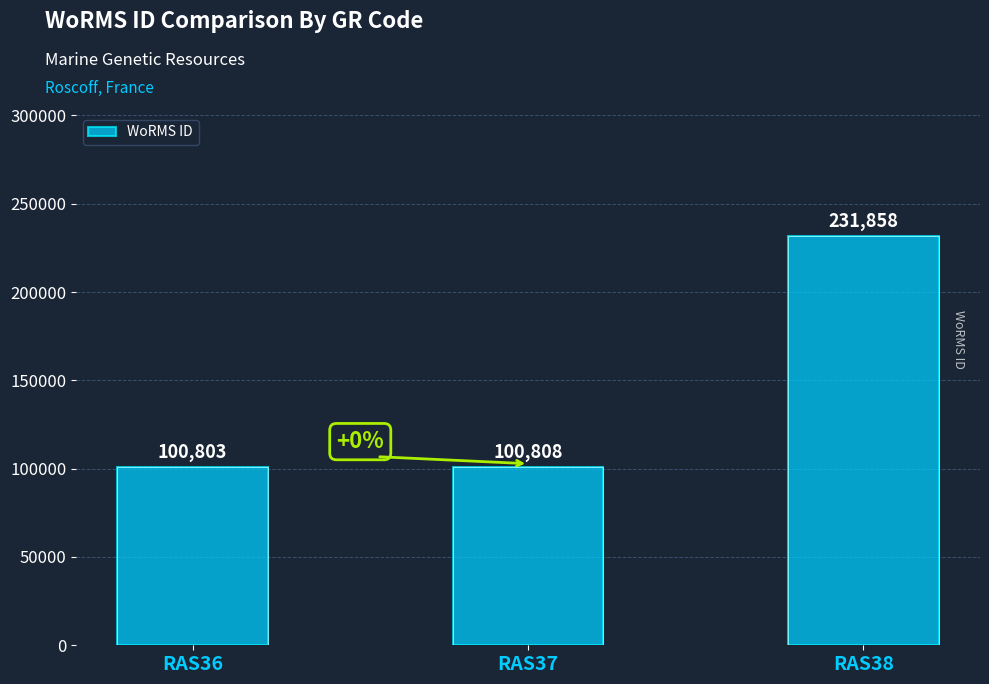

Does the chart contain stacked bars?

No